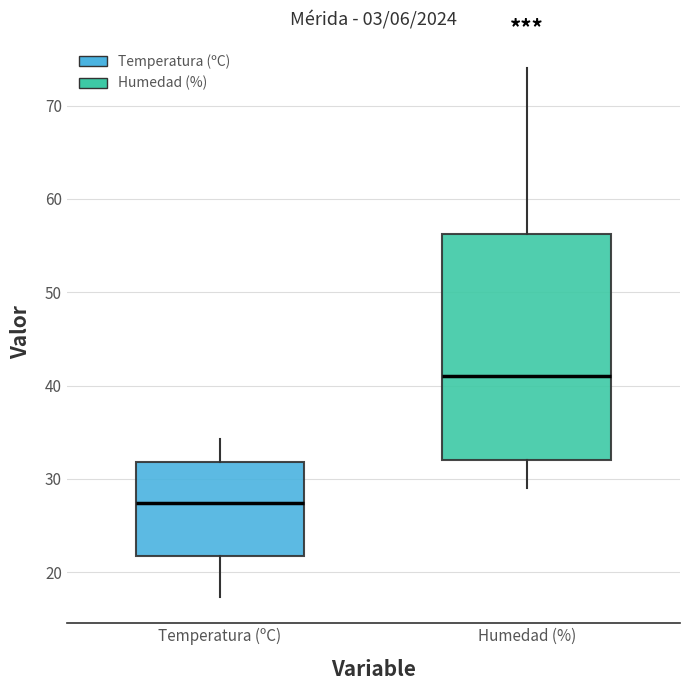

Reading left to right, transcribe this box plot: for each box, give where its median line is, the range the box spans, and where its two whiskers end, as read against the y-axis. The values are not printed on the chart, so give them approximately, as read against the axis.

Temperatura (ºC): median 27, box 22 to 32, whiskers 17 to 34
Humedad (%): median 41, box 32 to 56, whiskers 29 to 74